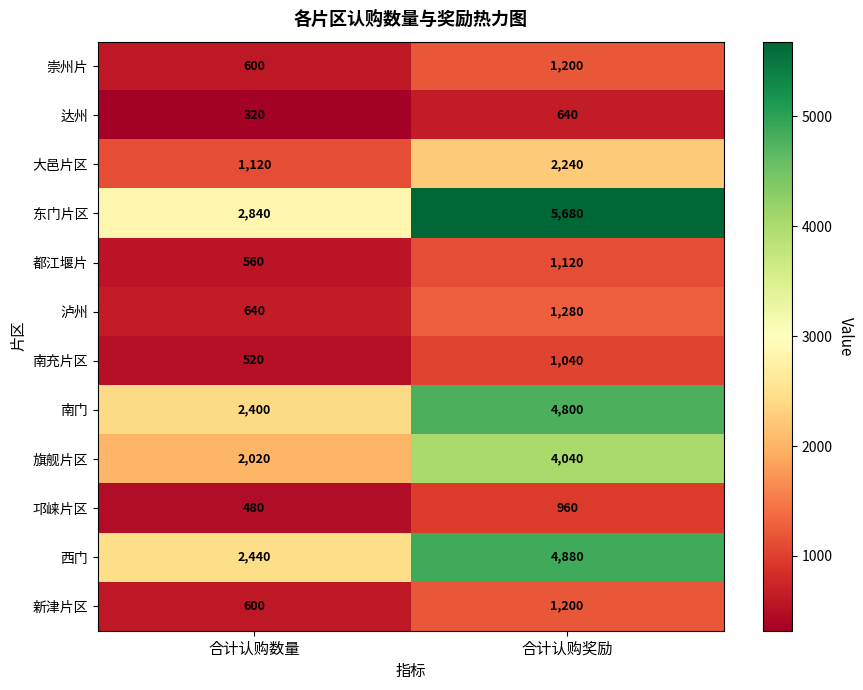

The 崇州片 series shows 1200 at 合计认购奖励. True or false?

True